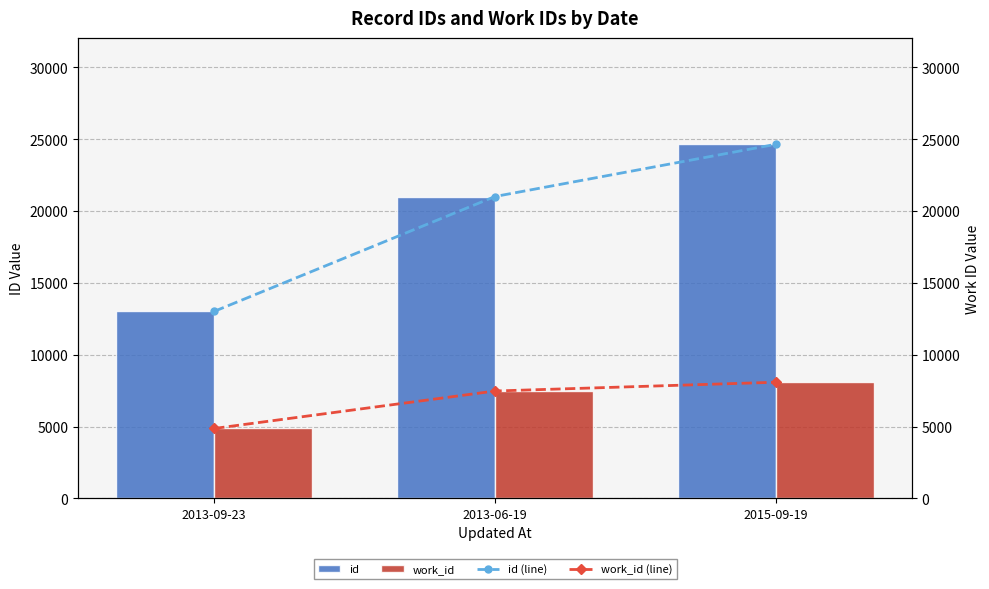

Reading left to right, extract all data points from this chart.

id: 13020	21016	24649
work_id: 4867	7476	8087
id (line): 13020	21016	24649
work_id (line): 4867	7476	8087